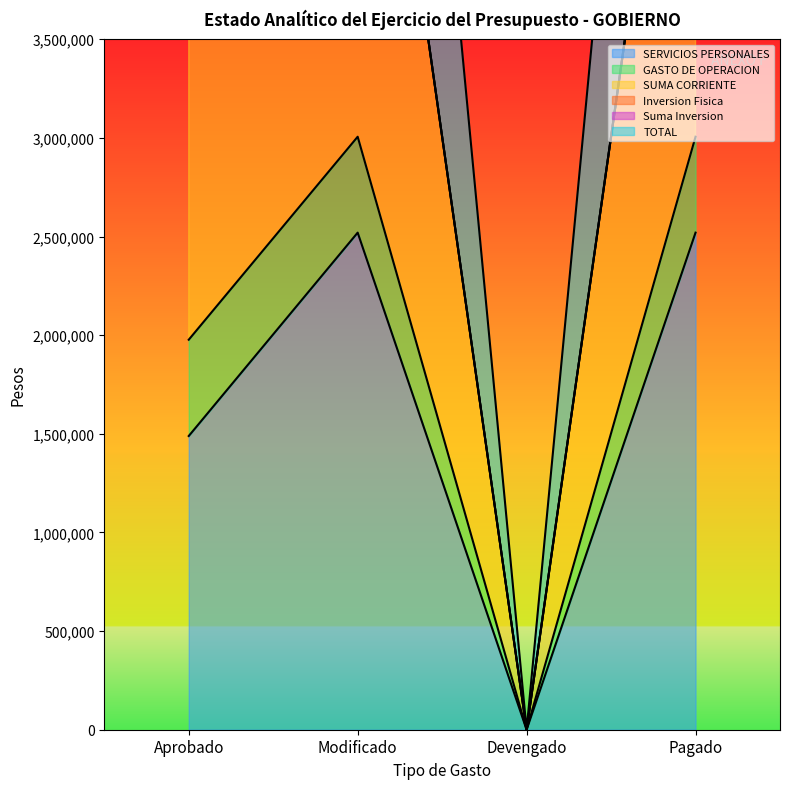

True or false: TOTAL has a value of 3953708 at Aprobado.

True